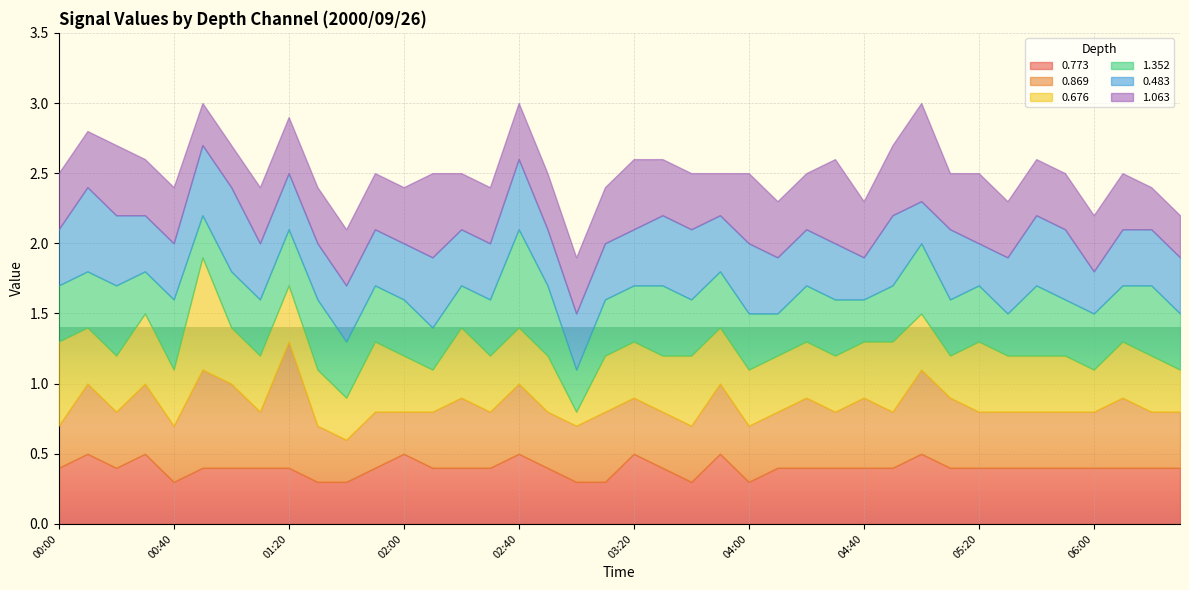

Reading left to right, transcribe all the data shown in this chart.

0.773: 00:00=0.4	00:10=0.5	00:20=0.4	00:30=0.5	00:40=0.3	00:50=0.4	01:00=0.4	01:10=0.4	01:20=0.4	01:30=0.3	01:40=0.3	01:50=0.4	02:00=0.5	02:10=0.4	02:20=0.4	02:30=0.4	02:40=0.5	02:50=0.4	03:00=0.3	03:10=0.3	03:20=0.5	03:30=0.4	03:40=0.3	03:50=0.5	04:00=0.3	04:10=0.4	04:20=0.4	04:30=0.4	04:40=0.4	04:50=0.4	05:00=0.5	05:10=0.4	05:20=0.4	05:30=0.4	05:40=0.4	05:50=0.4	06:00=0.4	06:10=0.4	06:20=0.4	06:30=0.4
0.869: 00:00=0.3	00:10=0.5	00:20=0.4	00:30=0.5	00:40=0.4	00:50=0.7	01:00=0.6	01:10=0.4	01:20=0.9	01:30=0.4	01:40=0.3	01:50=0.4	02:00=0.3	02:10=0.4	02:20=0.5	02:30=0.4	02:40=0.5	02:50=0.4	03:00=0.4	03:10=0.5	03:20=0.4	03:30=0.4	03:40=0.4	03:50=0.5	04:00=0.4	04:10=0.4	04:20=0.5	04:30=0.4	04:40=0.5	04:50=0.4	05:00=0.6	05:10=0.5	05:20=0.4	05:30=0.4	05:40=0.4	05:50=0.4	06:00=0.4	06:10=0.5	06:20=0.4	06:30=0.4
0.676: 00:00=0.6	00:10=0.4	00:20=0.4	00:30=0.5	00:40=0.4	00:50=0.8	01:00=0.4	01:10=0.4	01:20=0.4	01:30=0.4	01:40=0.3	01:50=0.5	02:00=0.4	02:10=0.3	02:20=0.5	02:30=0.4	02:40=0.4	02:50=0.4	03:00=0.1	03:10=0.4	03:20=0.4	03:30=0.4	03:40=0.5	03:50=0.4	04:00=0.4	04:10=0.4	04:20=0.4	04:30=0.4	04:40=0.4	04:50=0.5	05:00=0.4	05:10=0.3	05:20=0.5	05:30=0.4	05:40=0.4	05:50=0.4	06:00=0.3	06:10=0.4	06:20=0.4	06:30=0.3
1.352: 00:00=0.4	00:10=0.4	00:20=0.5	00:30=0.3	00:40=0.5	00:50=0.3	01:00=0.4	01:10=0.4	01:20=0.4	01:30=0.5	01:40=0.4	01:50=0.4	02:00=0.4	02:10=0.3	02:20=0.3	02:30=0.4	02:40=0.7	02:50=0.5	03:00=0.3	03:10=0.4	03:20=0.4	03:30=0.5	03:40=0.4	03:50=0.4	04:00=0.4	04:10=0.3	04:20=0.4	04:30=0.4	04:40=0.3	04:50=0.4	05:00=0.5	05:10=0.4	05:20=0.4	05:30=0.3	05:40=0.5	05:50=0.4	06:00=0.4	06:10=0.4	06:20=0.5	06:30=0.4
0.483: 00:00=0.4	00:10=0.6	00:20=0.5	00:30=0.4	00:40=0.4	00:50=0.5	01:00=0.6	01:10=0.4	01:20=0.4	01:30=0.4	01:40=0.4	01:50=0.4	02:00=0.4	02:10=0.5	02:20=0.4	02:30=0.4	02:40=0.5	02:50=0.4	03:00=0.4	03:10=0.4	03:20=0.4	03:30=0.5	03:40=0.5	03:50=0.4	04:00=0.5	04:10=0.4	04:20=0.4	04:30=0.4	04:40=0.3	04:50=0.5	05:00=0.3	05:10=0.5	05:20=0.3	05:30=0.4	05:40=0.5	05:50=0.5	06:00=0.3	06:10=0.4	06:20=0.4	06:30=0.4
1.063: 00:00=0.4	00:10=0.4	00:20=0.5	00:30=0.4	00:40=0.4	00:50=0.3	01:00=0.3	01:10=0.4	01:20=0.4	01:30=0.4	01:40=0.4	01:50=0.4	02:00=0.4	02:10=0.6	02:20=0.4	02:30=0.4	02:40=0.4	02:50=0.4	03:00=0.4	03:10=0.4	03:20=0.5	03:30=0.4	03:40=0.4	03:50=0.3	04:00=0.5	04:10=0.4	04:20=0.4	04:30=0.6	04:40=0.4	04:50=0.5	05:00=0.7	05:10=0.4	05:20=0.5	05:30=0.4	05:40=0.4	05:50=0.4	06:00=0.4	06:10=0.4	06:20=0.3	06:30=0.3